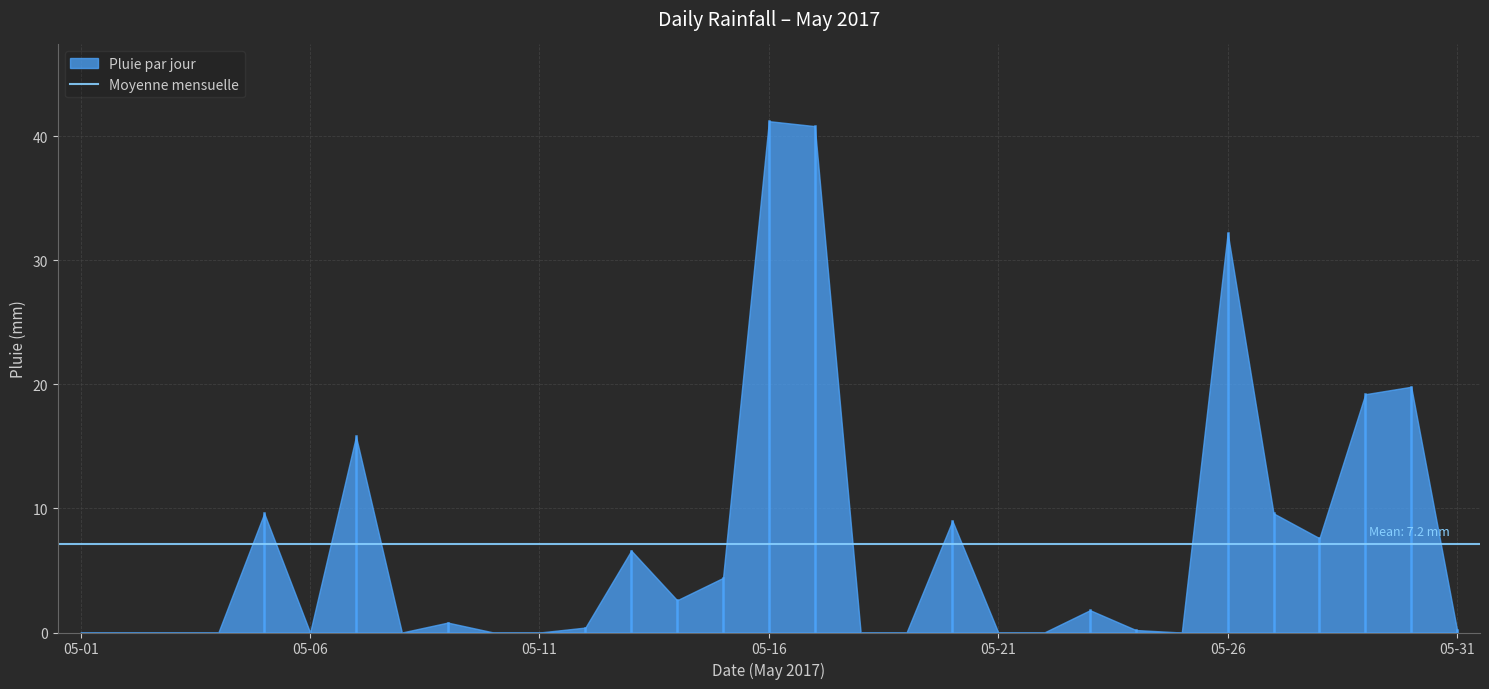

Does the chart display data point markers on the line(s)?

No